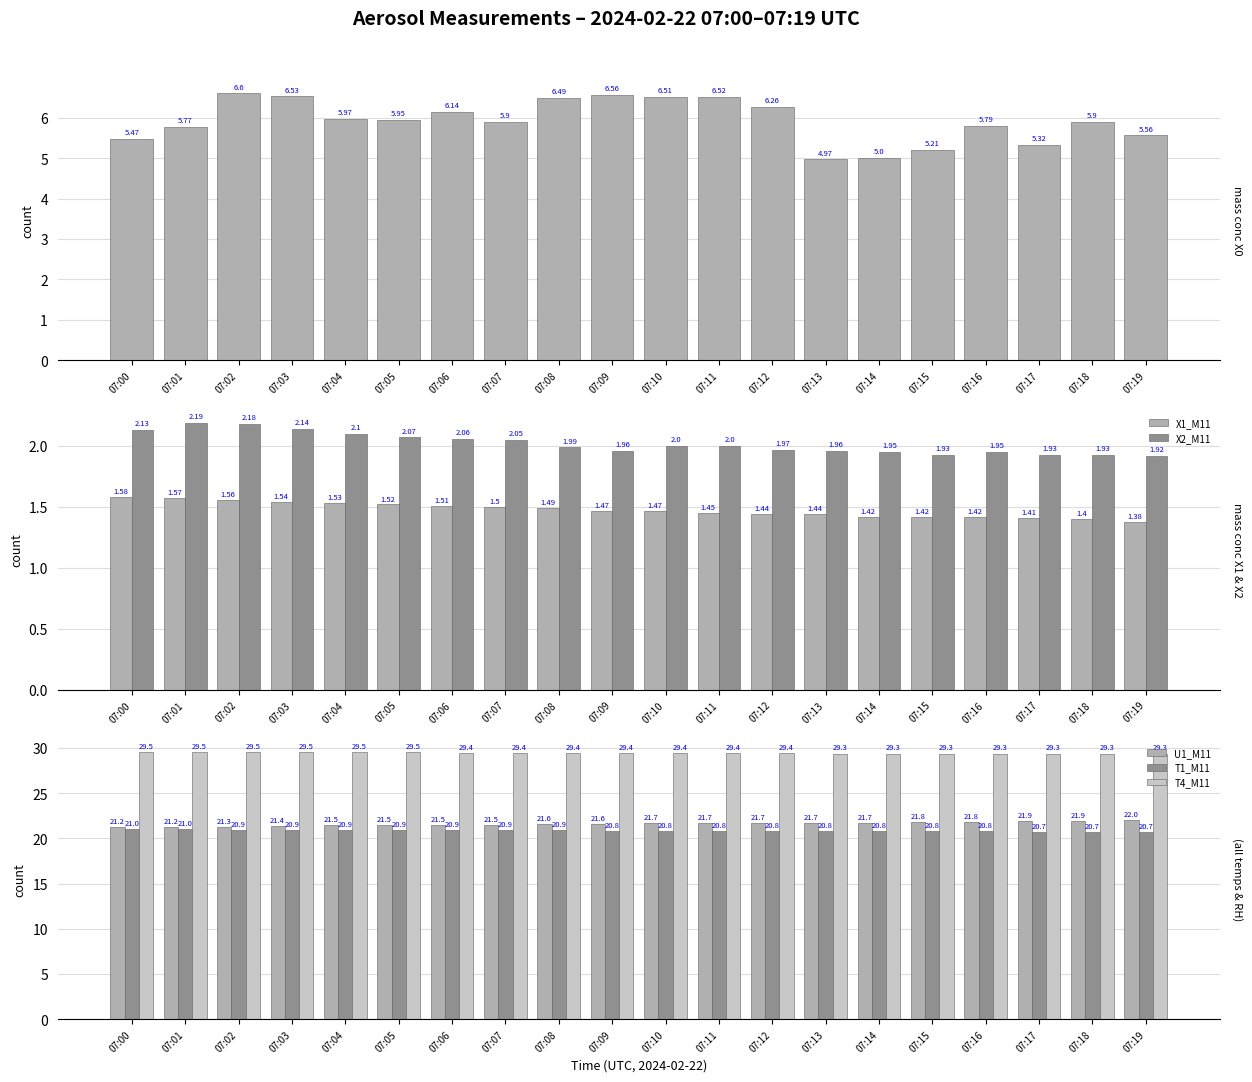

What is the average value of the X1_M11 series?

1.5